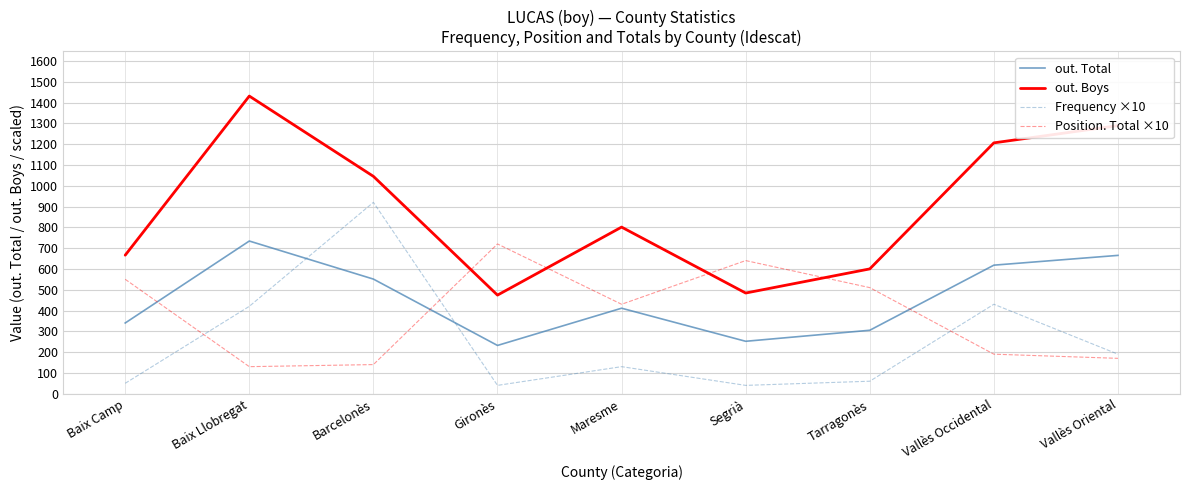

At which label is Position. Total ×10 closest to 425?

Maresme